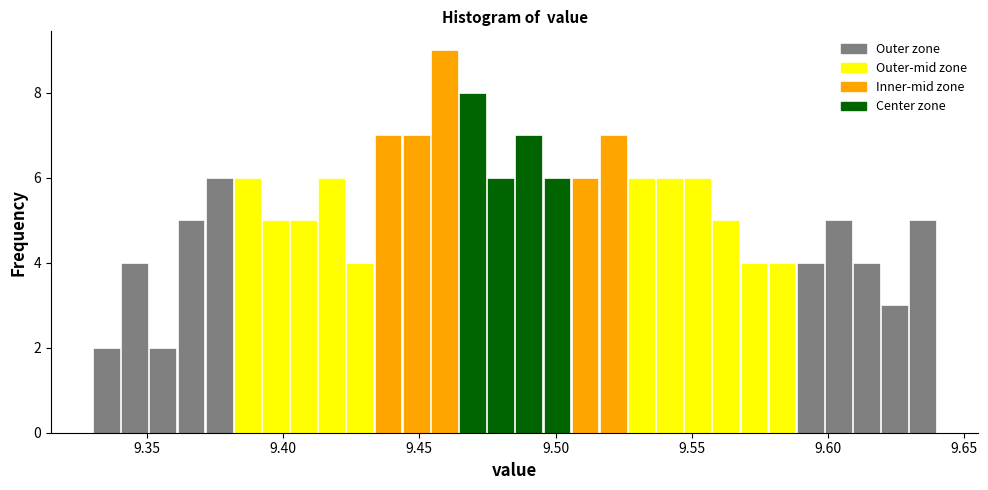

Around what value on the x-axis is the tallest bar? Give the approximate position of its centre, as read against the axis.

9.460